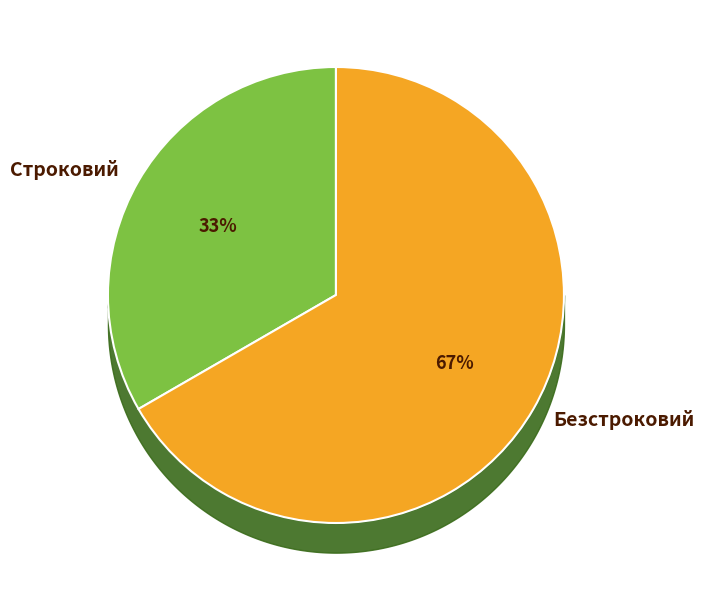

Which has a higher value, Строковий or Безстроковий?

Безстроковий